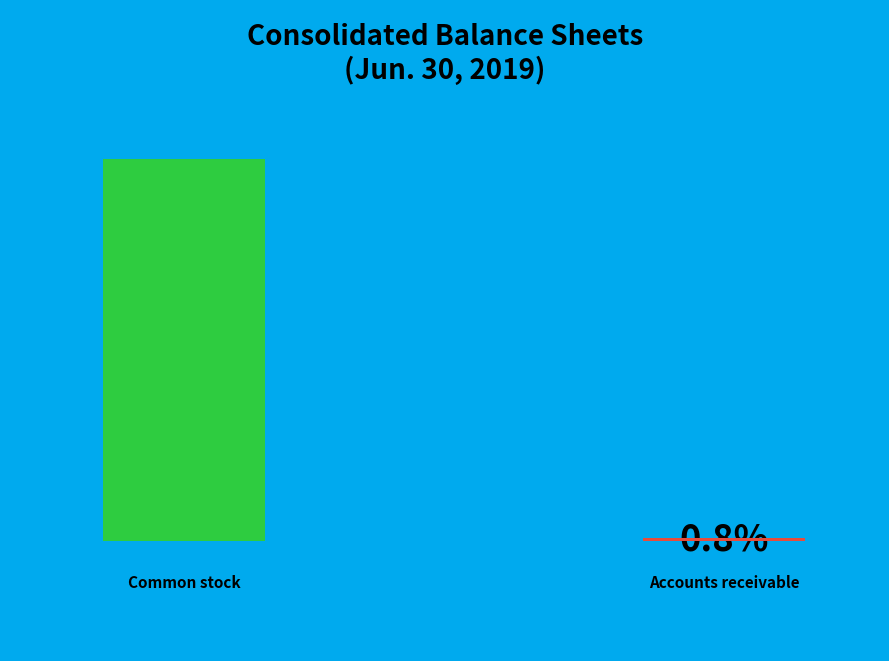

How many segments does this pie chart have?

2